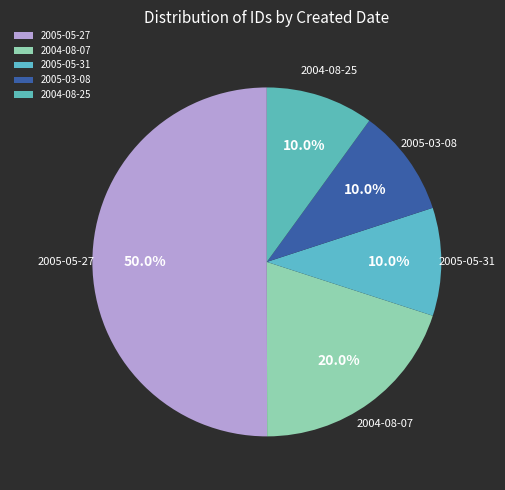

To the nearest percent, what is the average slice percentage?

20%